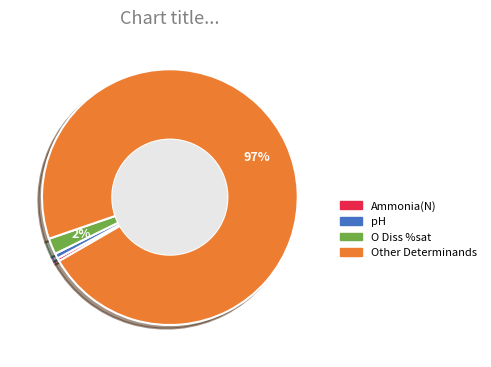

Is there any slice that represents more than half of the pie?

Yes